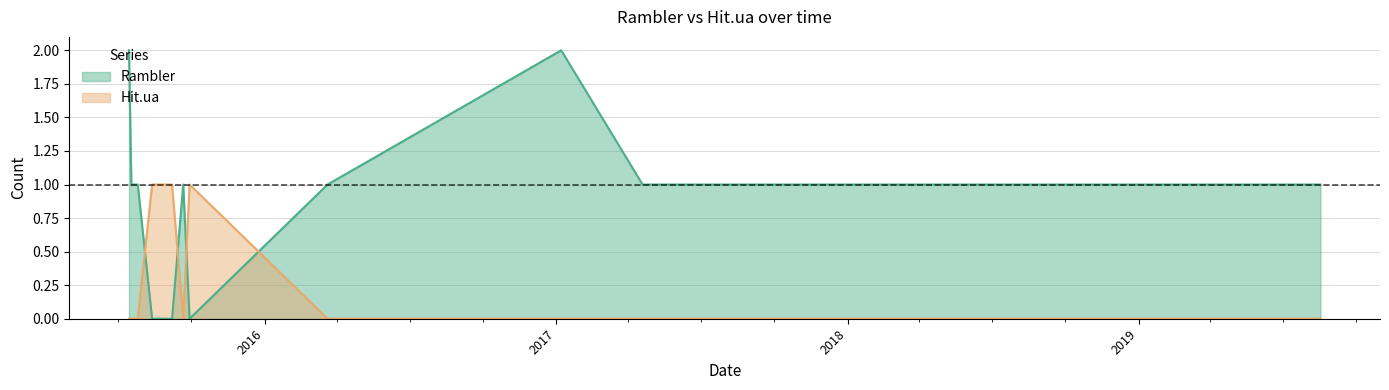

What is the greatest value displayed?

2